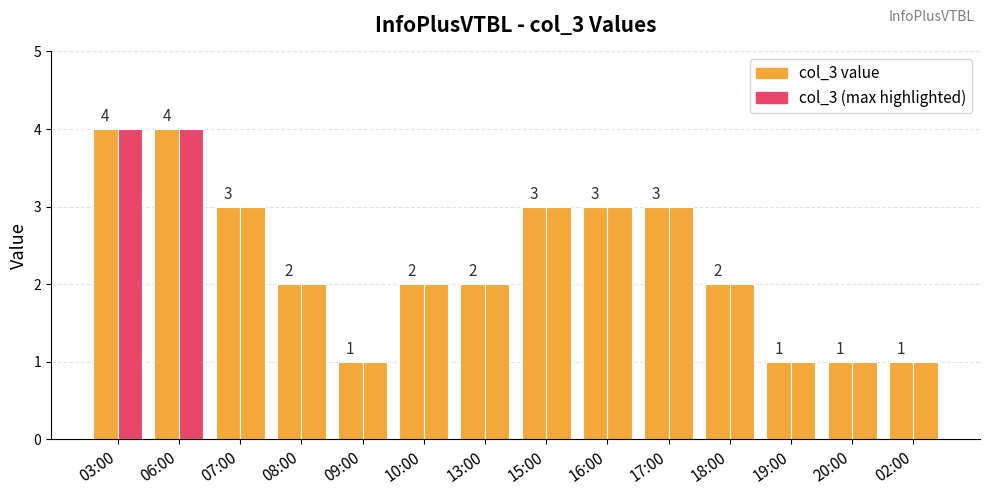

What is the greatest value displayed?

4